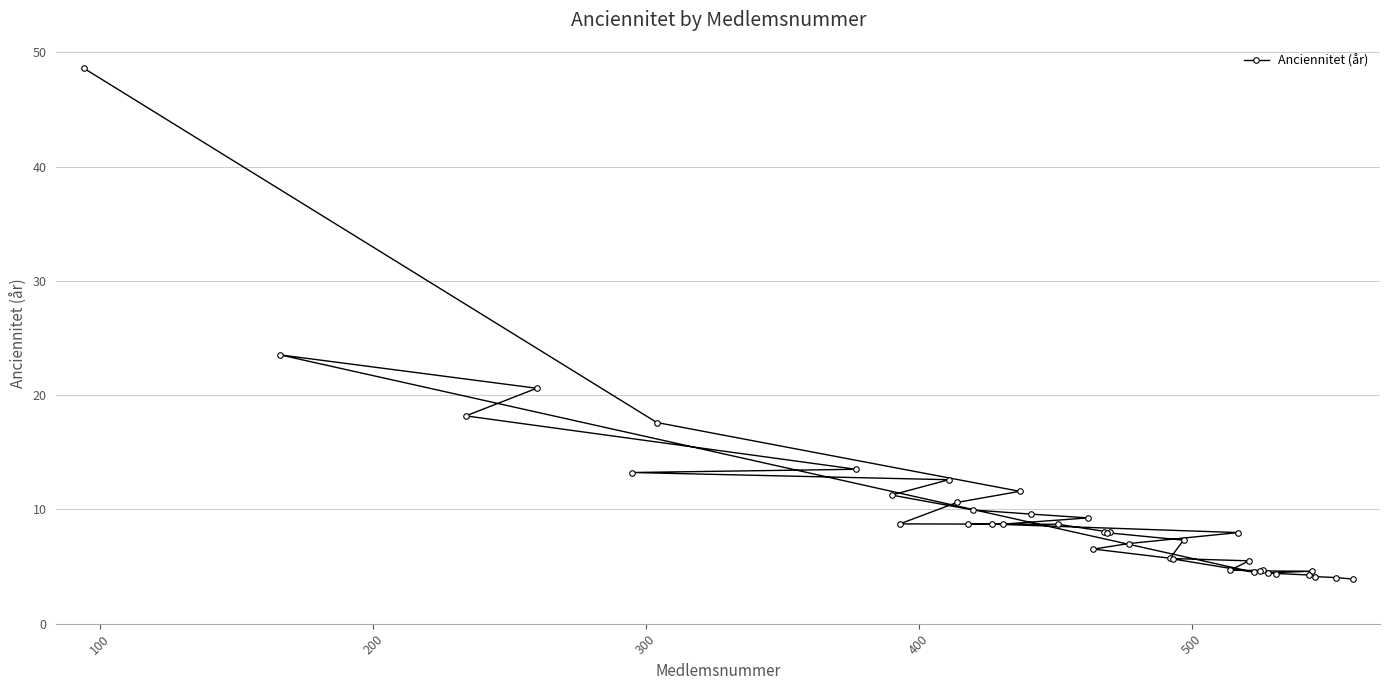

What is the average value?

9.8